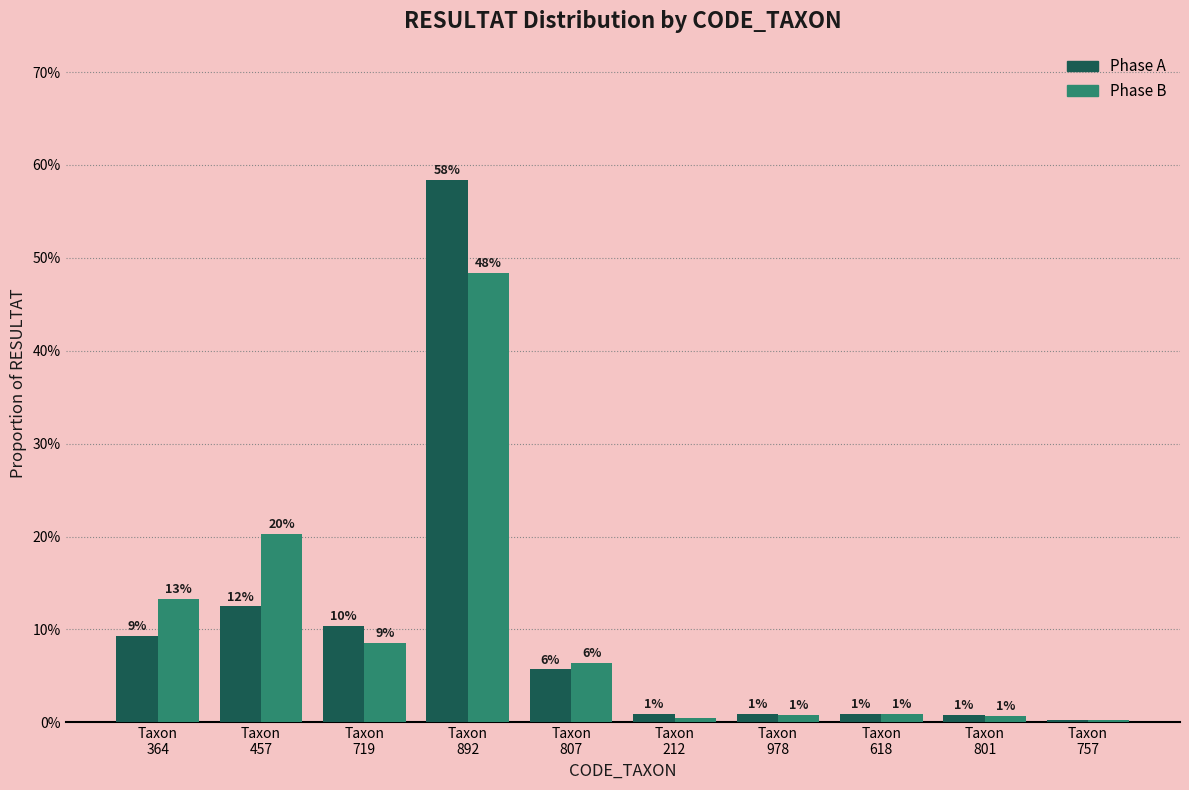

What are all the series names shown in the legend?

Phase A, Phase B